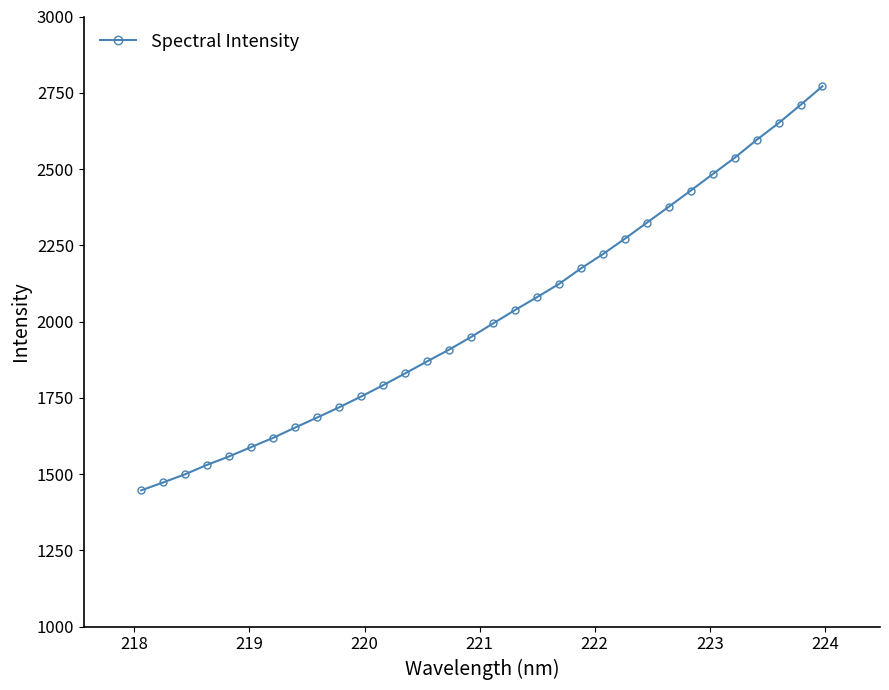

What is the difference between the maximum and minimum values?

1324.6